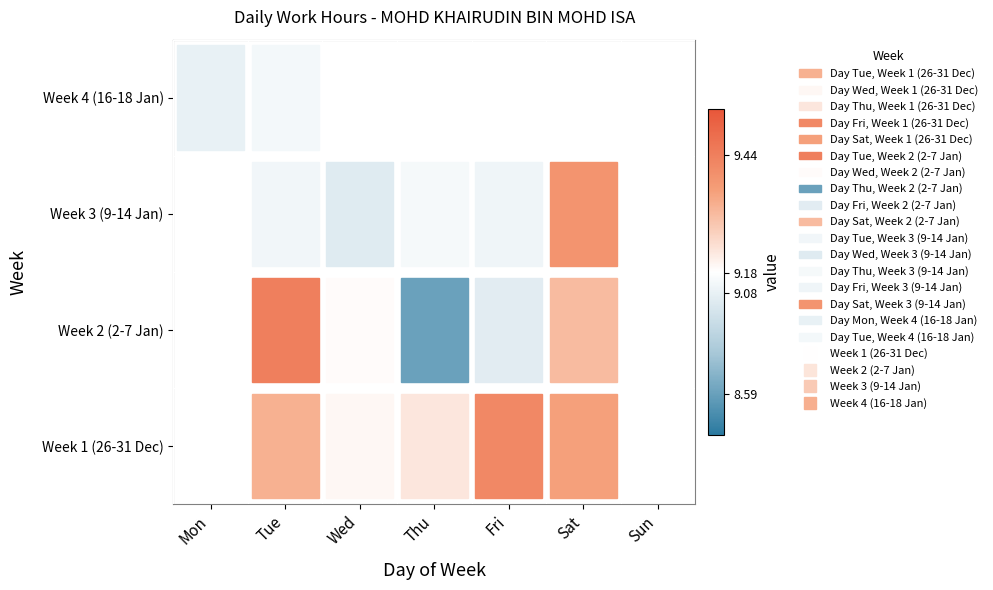

What is the greatest value displayed?

9.4